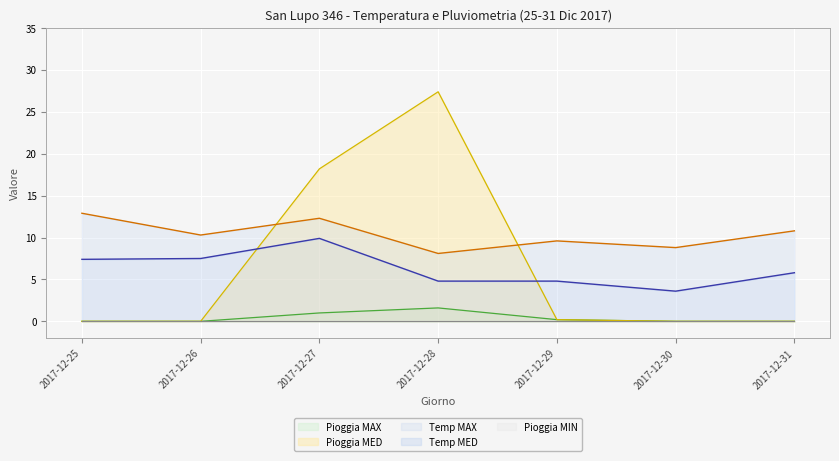

True or false: Pioggia MED has more than 1 points higher than both neighbors.

False